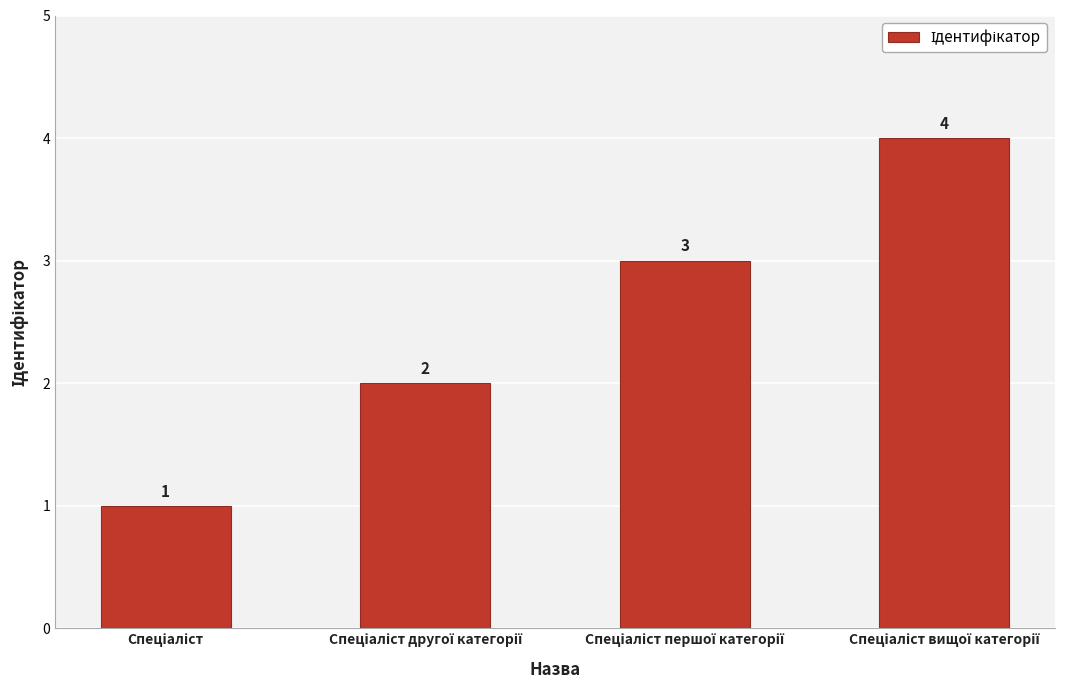

What is the value of the 3rd bar from the left?

3